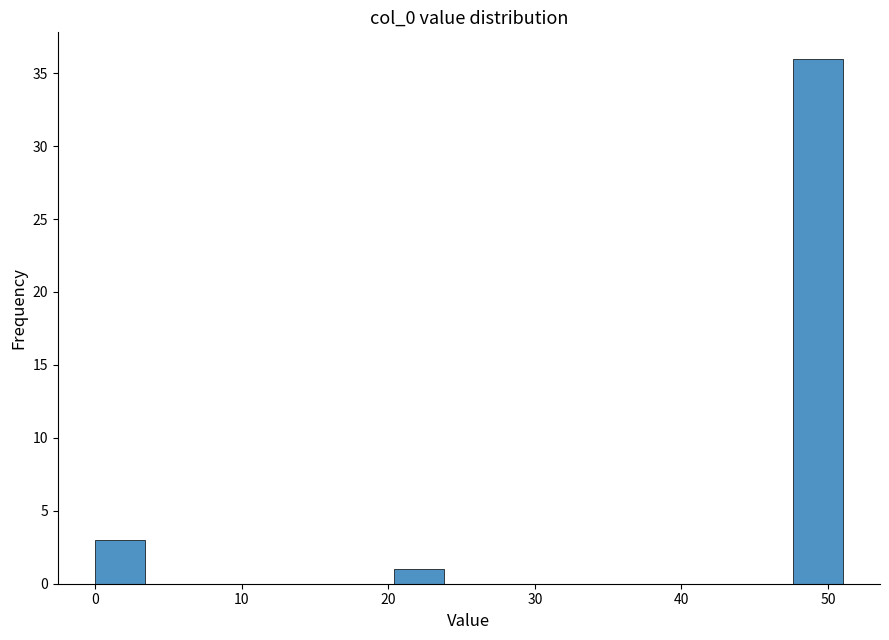

Around what value on the x-axis is the tallest bar? Give the approximate position of its centre, as read against the axis.

49